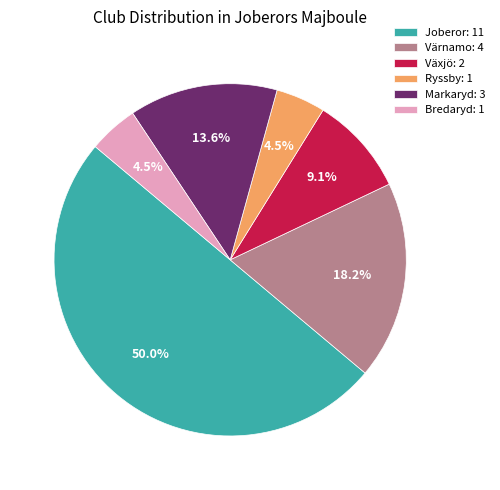

Which has a higher value, Joberor: 11 or Ryssby: 1?

Joberor: 11